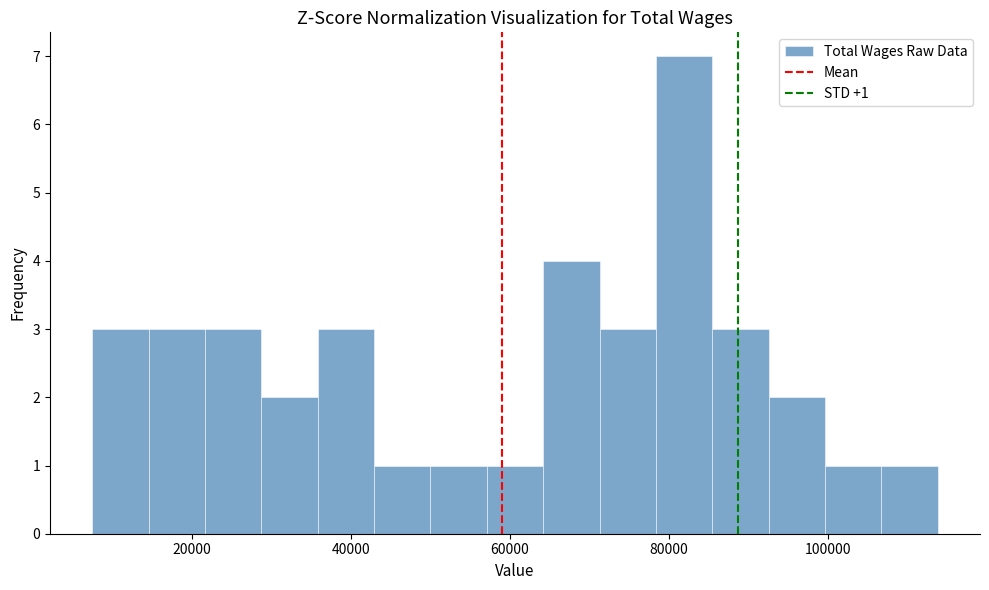

Around what value on the x-axis is the tallest bar? Give the approximate position of its centre, as read against the axis.

82000